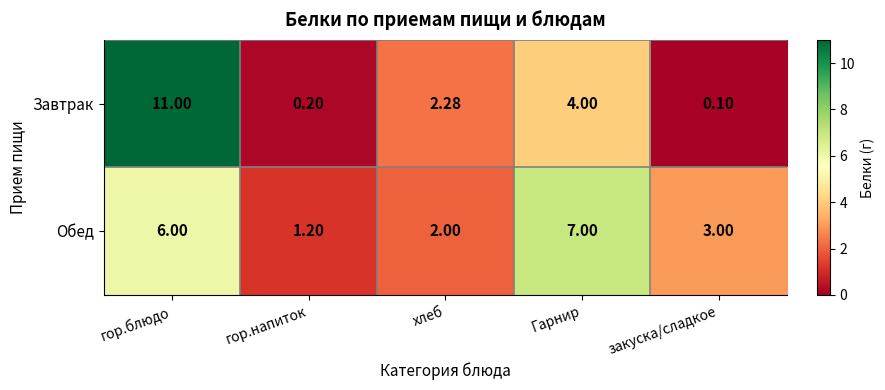

How many series are shown in this chart?

2